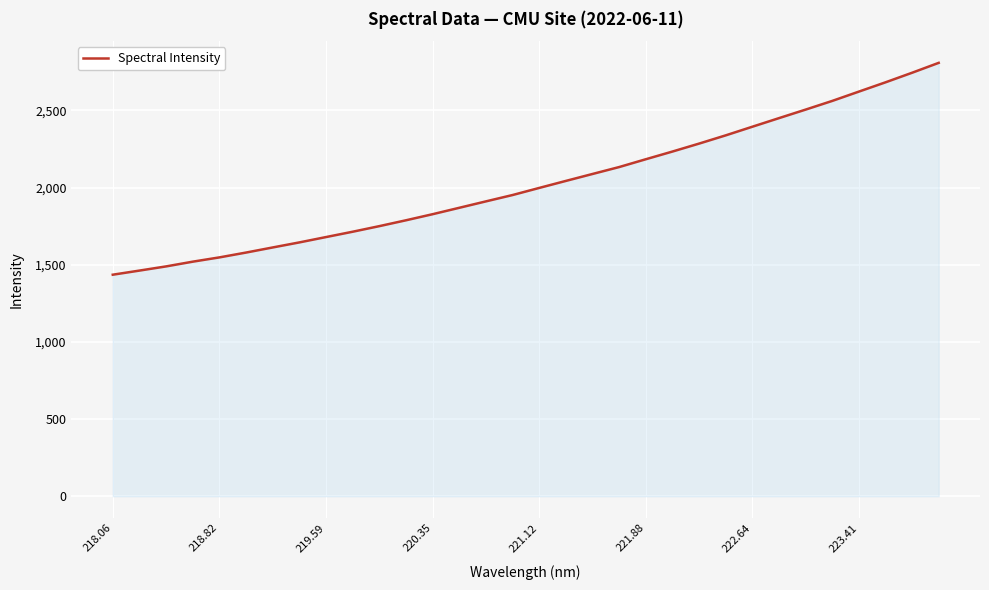

What is the smallest value displayed?

1435.7